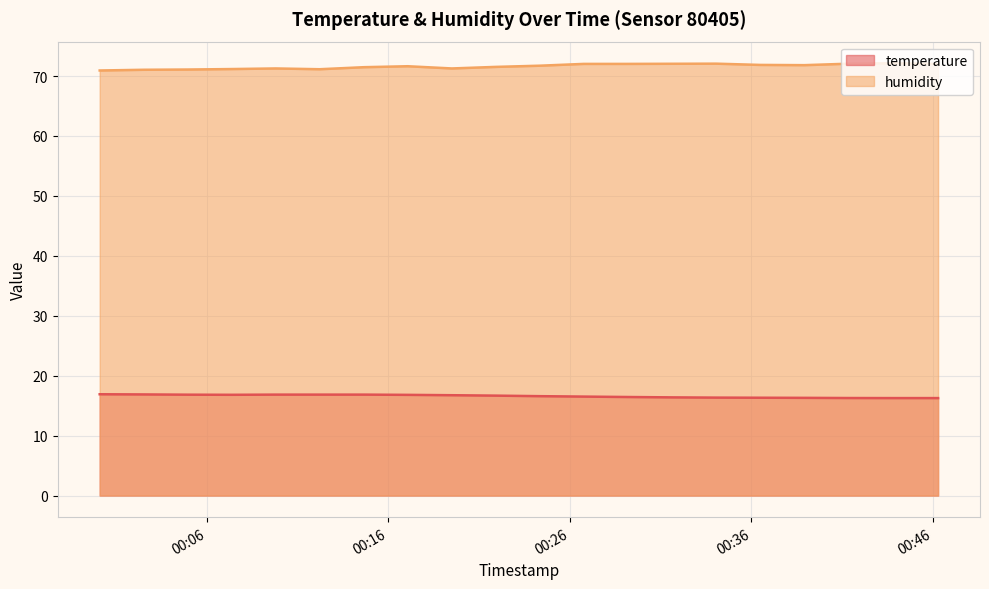

Where is humidity nearest to the value 71?

2023-07-02T00:02:32